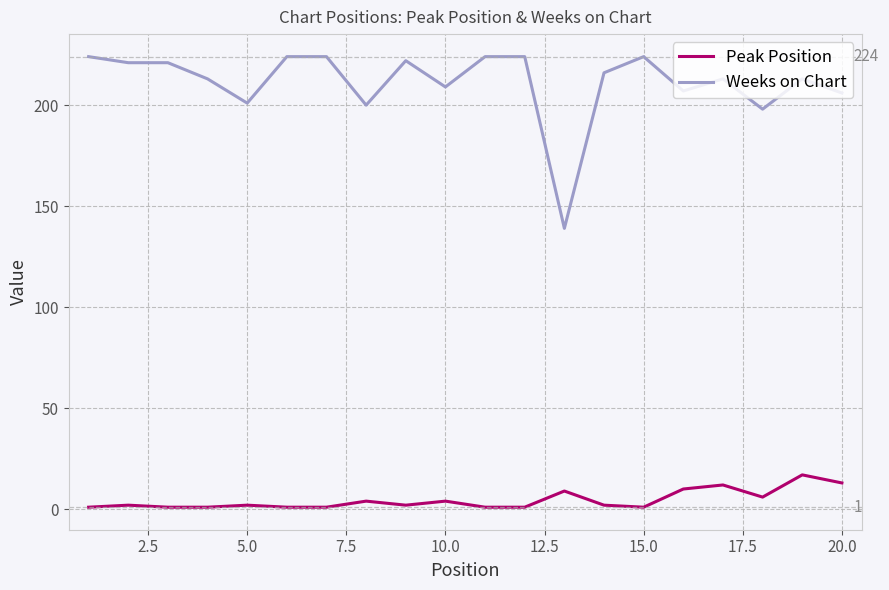

True or false: Peak Position and Weeks on Chart cross at least once.

False